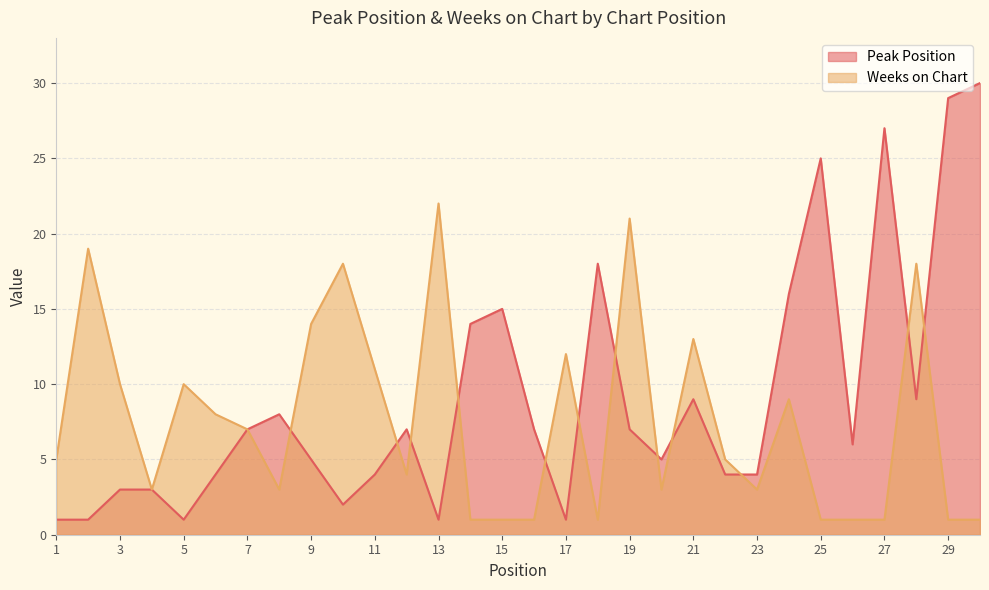

What are all the series names shown in the legend?

Peak Position, Weeks on Chart